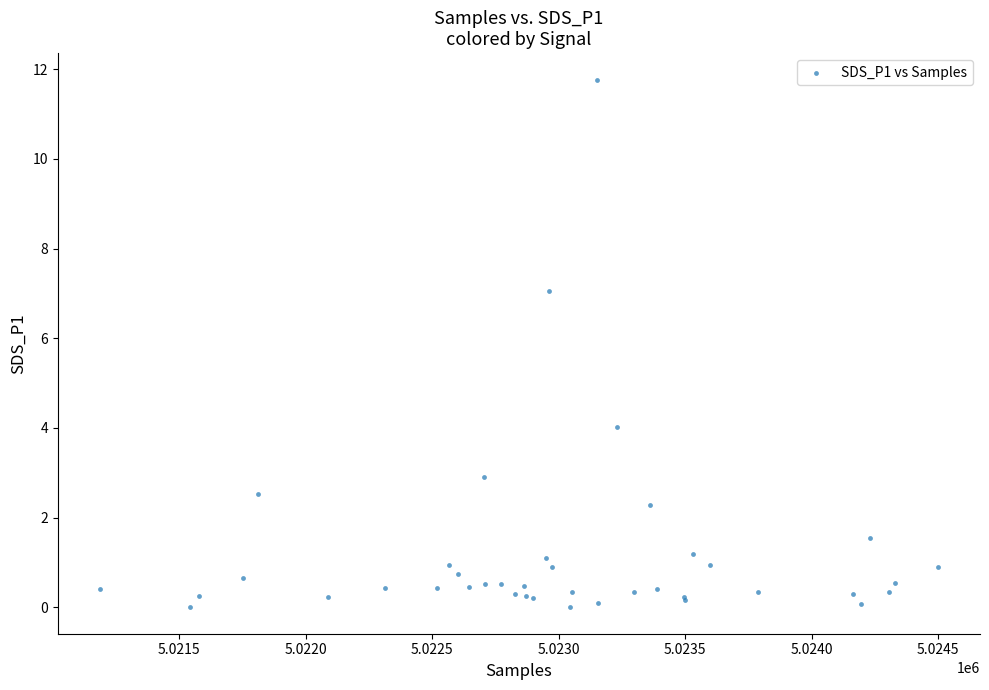

What Y value in the scatter plot is closest to 5?

4.0